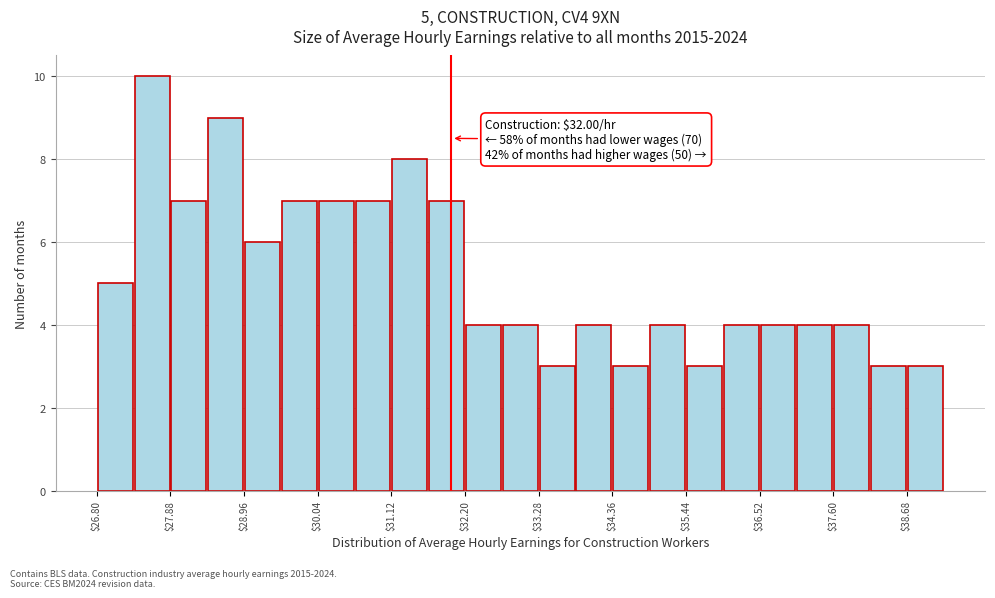

Around what value on the x-axis is the tallest bar? Give the approximate position of its centre, as read against the axis.

27.6